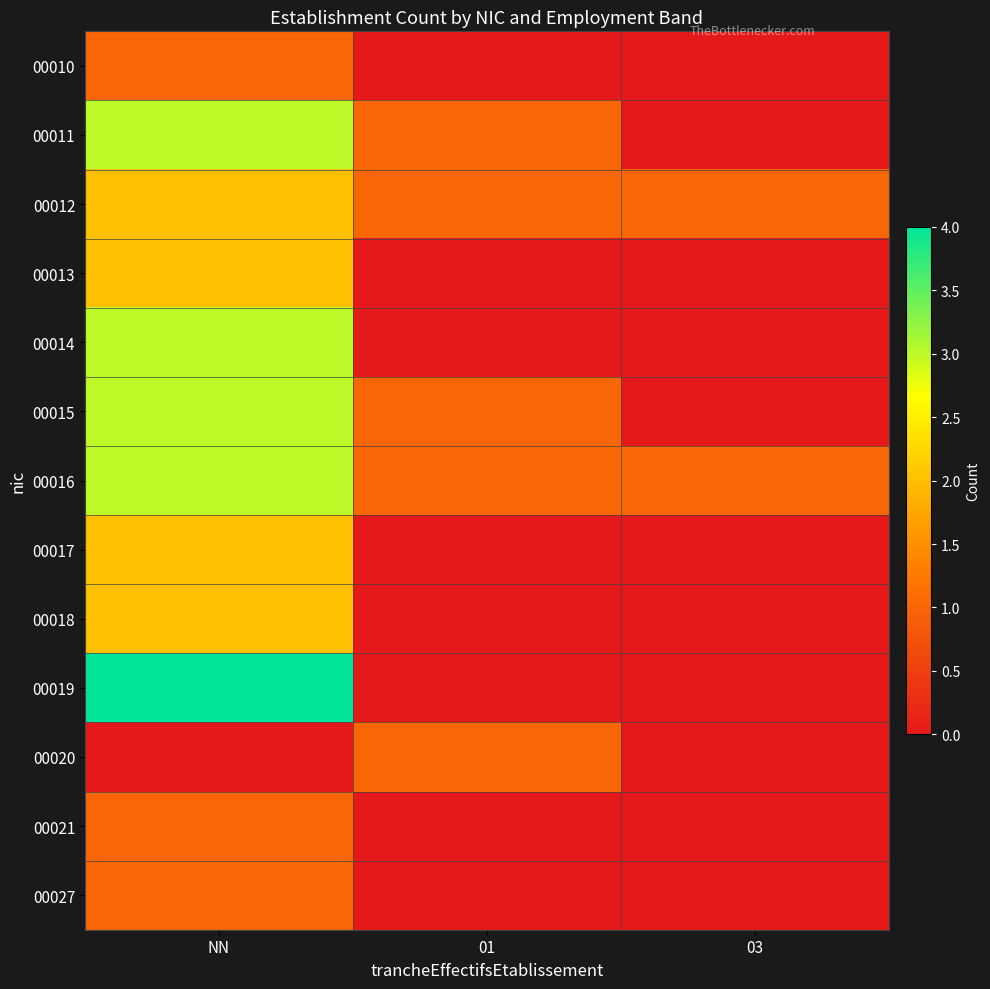

Between NN and 03, which is larger?

NN